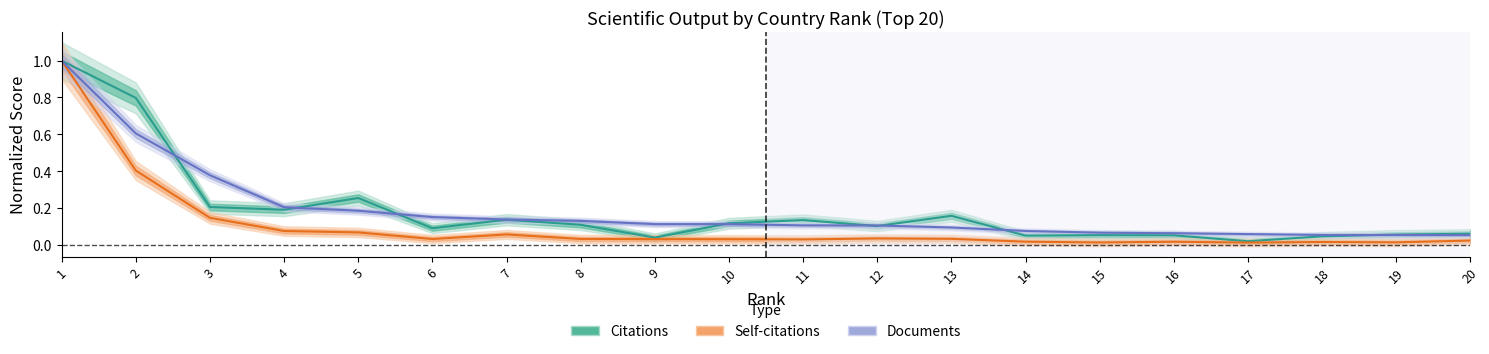

Reading right to left, extract all data points from this chart.

Citations: 20=0.1	19=0.1	18=0.0	17=0.0	16=0.1	15=0.1	14=0.0	13=0.2	12=0.1	11=0.1	10=0.1	9=0.0	8=0.1	7=0.1	6=0.1	5=0.3	4=0.2	3=0.2	2=0.8	1=1.0
Self-citations: 20=0.0	19=0.0	18=0.0	17=0.0	16=0.0	15=0.0	14=0.0	13=0.0	12=0.0	11=0.0	10=0.0	9=0.0	8=0.0	7=0.1	6=0.0	5=0.1	4=0.1	3=0.1	2=0.4	1=1.0
Documents: 20=0.1	19=0.1	18=0.1	17=0.1	16=0.1	15=0.1	14=0.1	13=0.1	12=0.1	11=0.1	10=0.1	9=0.1	8=0.1	7=0.1	6=0.2	5=0.2	4=0.2	3=0.4	2=0.6	1=1.0